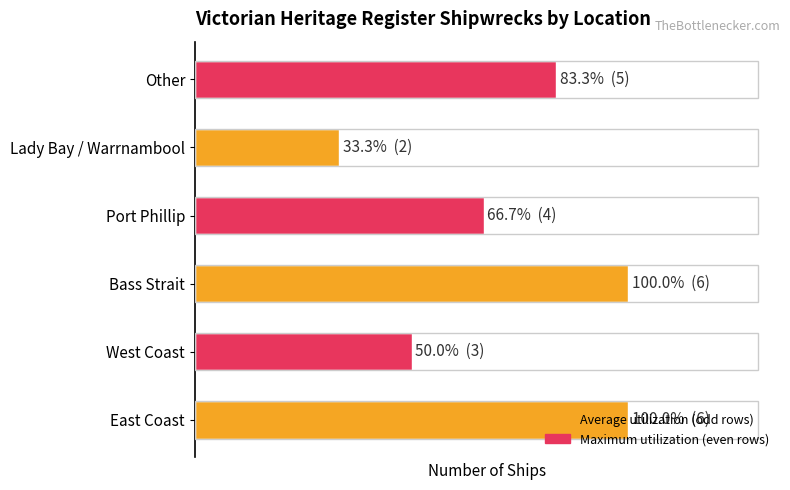

Are the bars grouped side by side (vs. stacked)?

No